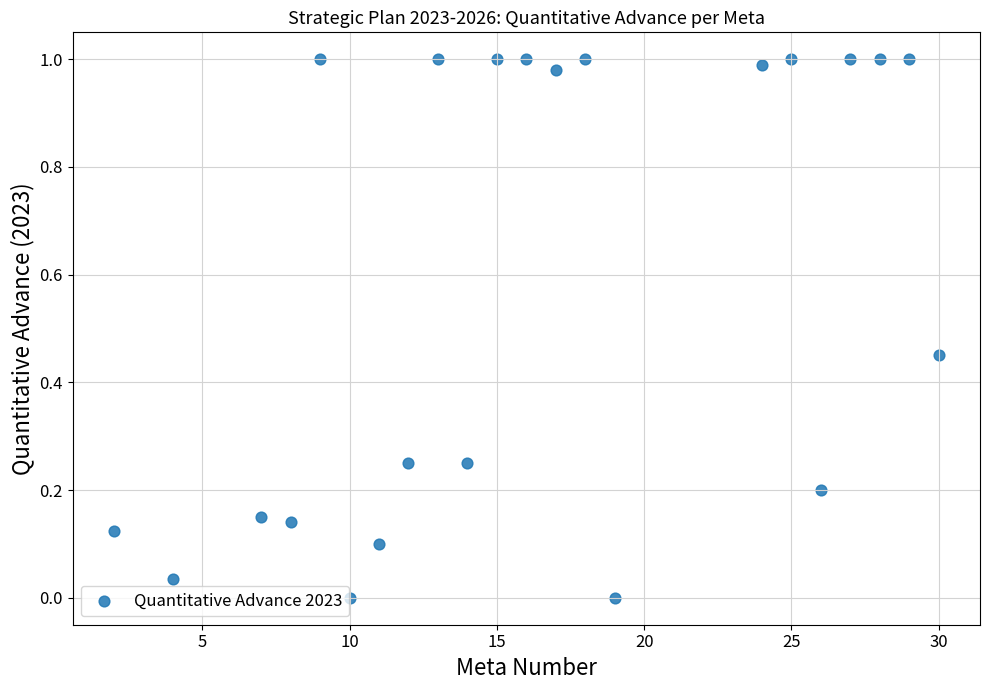

What is the range of X values (max minus min)?

28.0